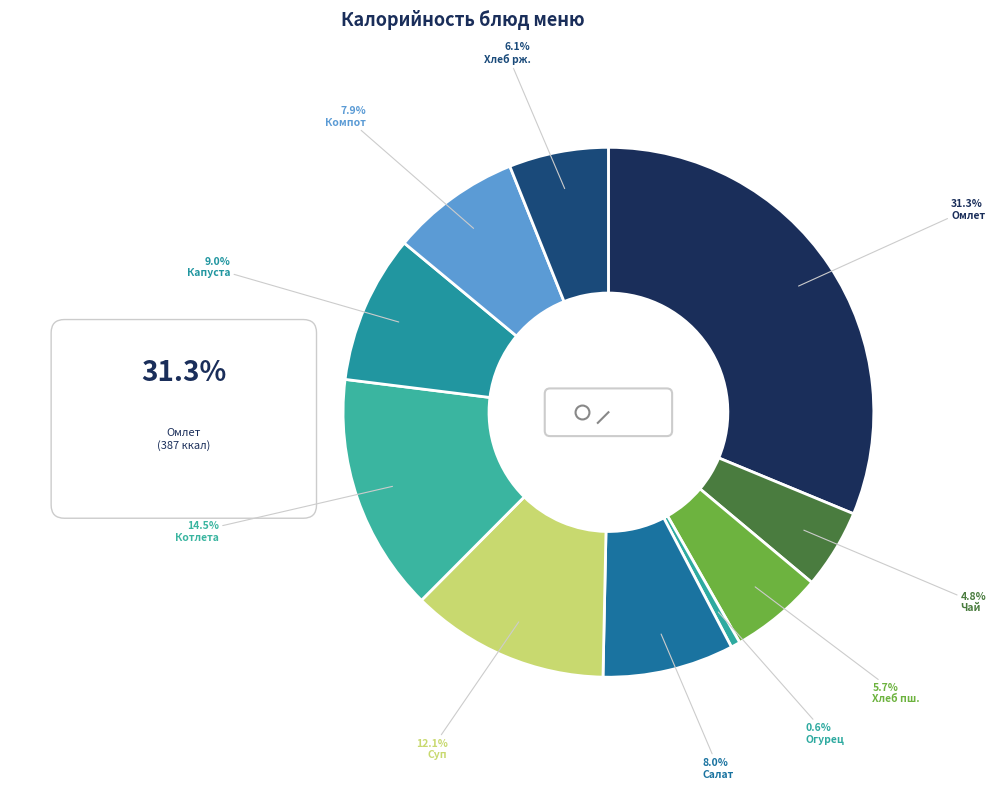

To the nearest percent, what is the average slice percentage?

10%